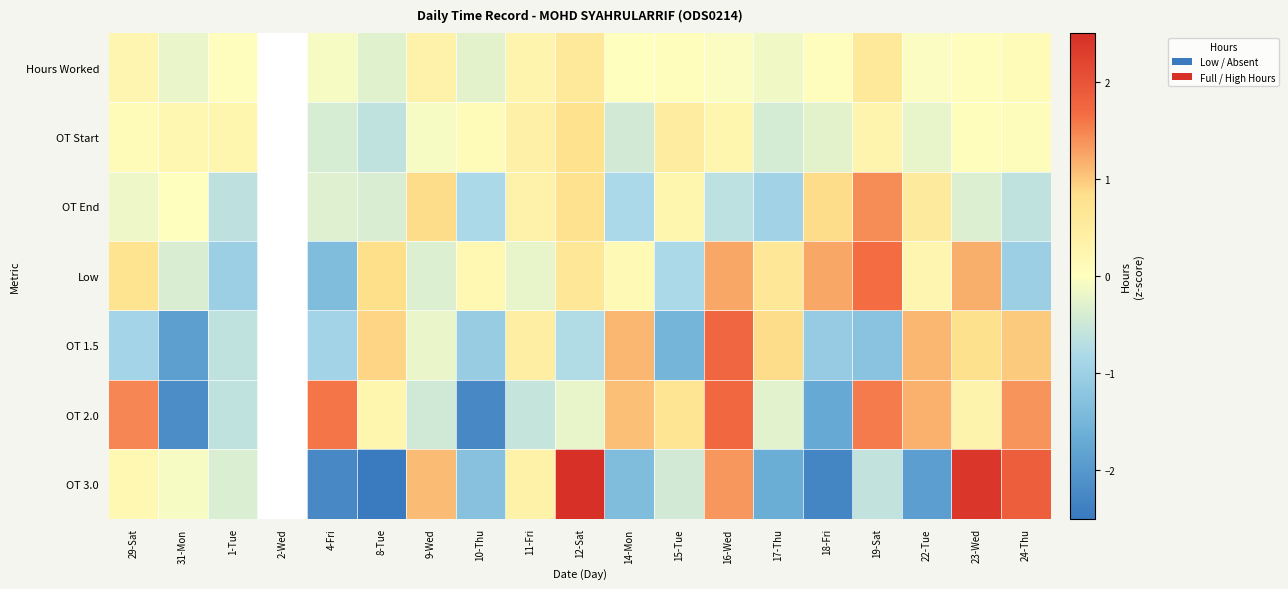

How many values in the OT 1.5 series are below 0?

10